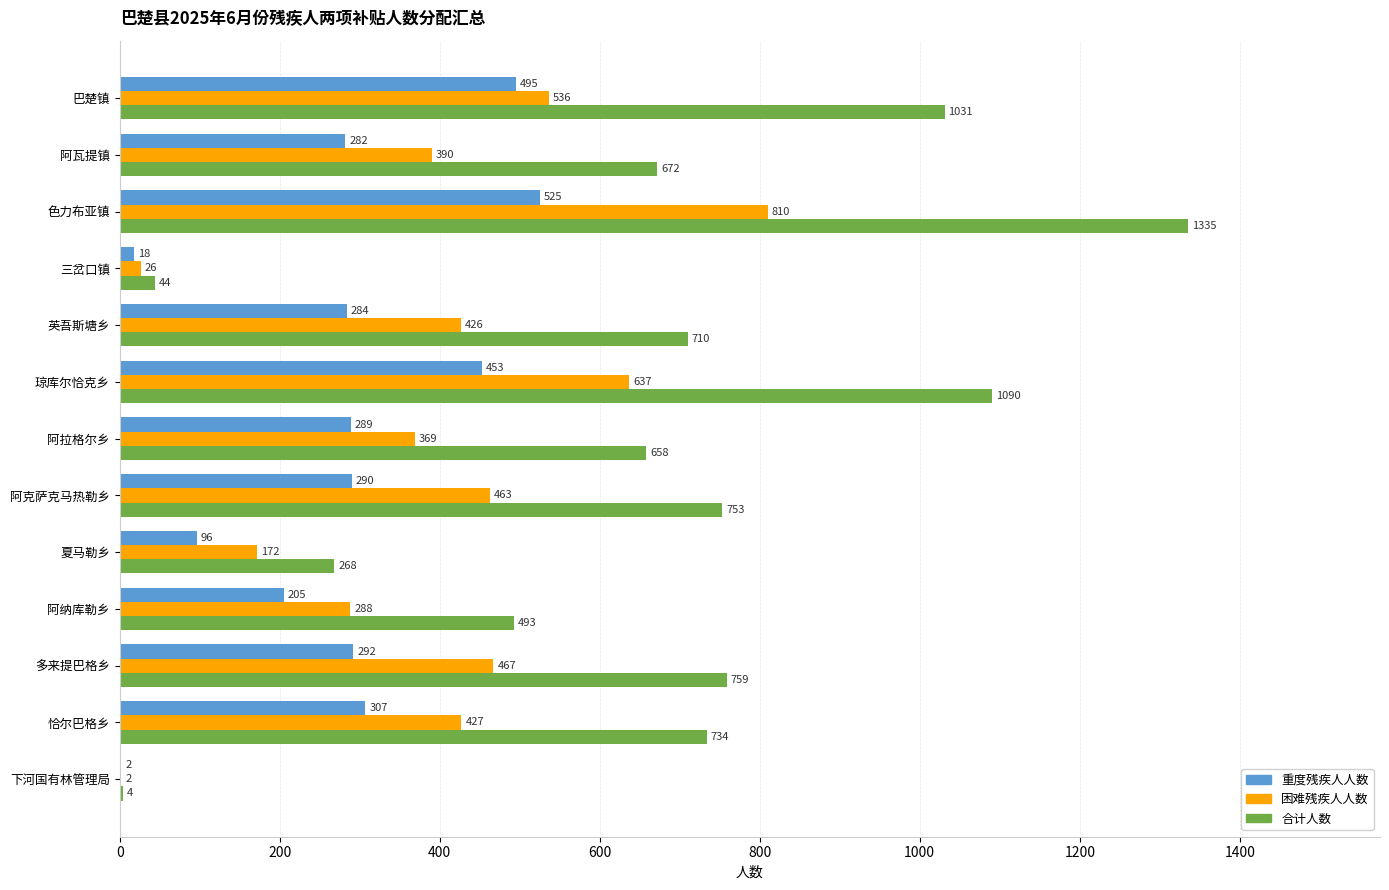

What is the sum of all 困难残疾人人数 values?

5013